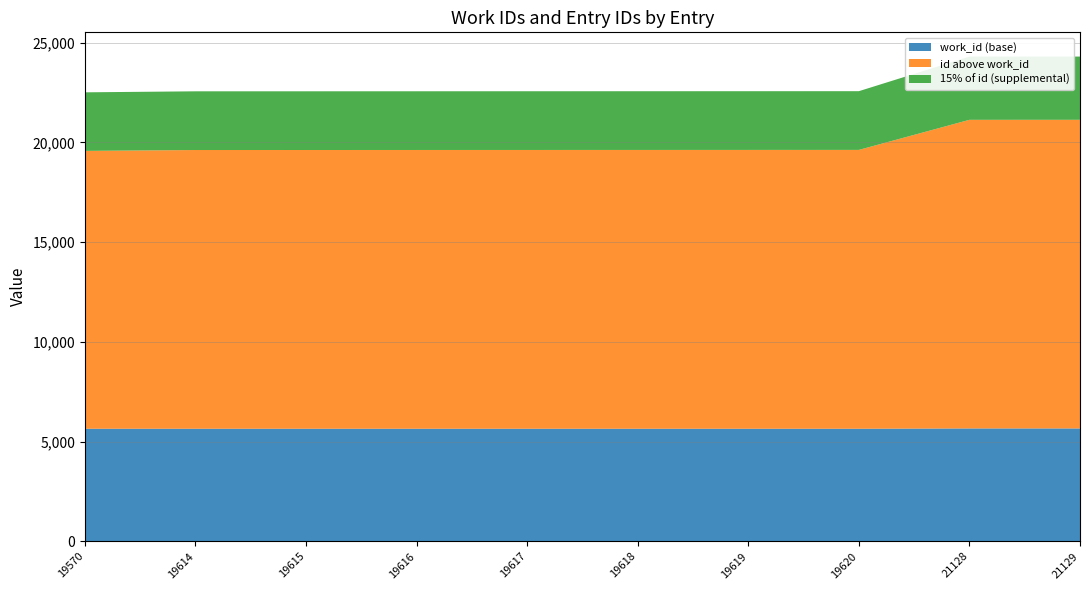

Reading right to left, what are all the values shown in this chart?

work_id: 21129=5657	21128=5657	19620=5642	19619=5642	19618=5642	19617=5642	19616=5642	19615=5642	19614=5642	19570=5642
id: 21129=21129	21128=21128	19620=19620	19619=19619	19618=19618	19617=19617	19616=19616	19615=19615	19614=19614	19570=19570